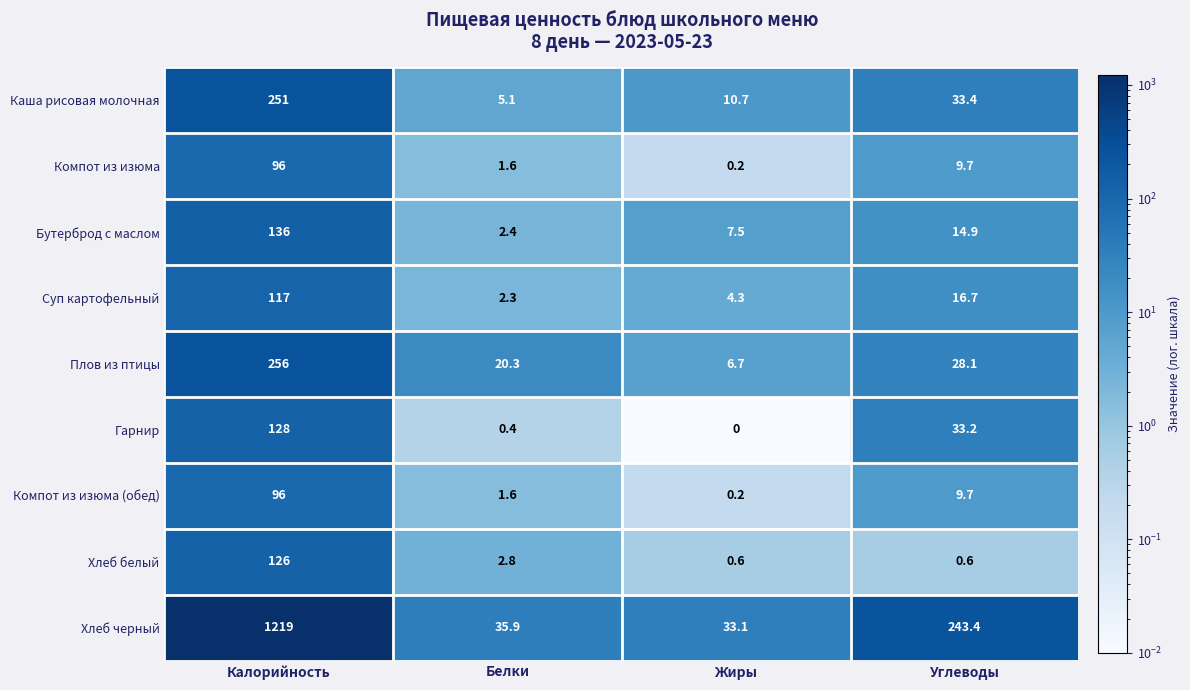

The value of Бутерброд с маслом at Жиры is 12.6. True or false?

False